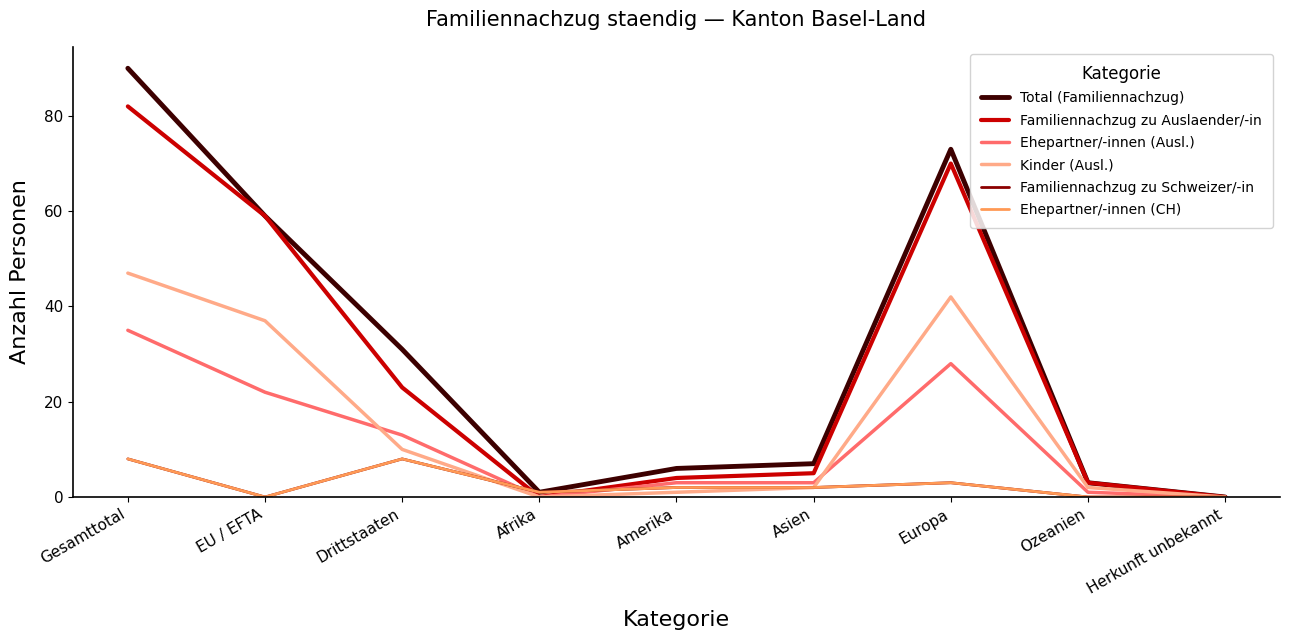

Is it true that Familiennachzug zu Auslaender/-in equals 25 at Herkunft unbekannt?

False